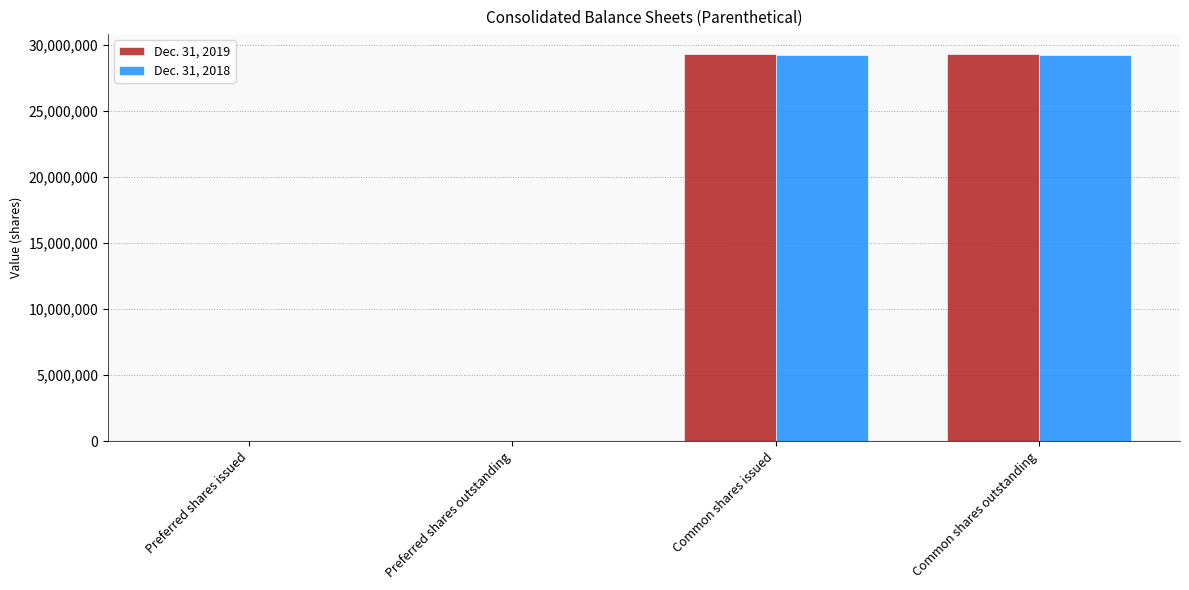

Is it true that Dec. 31, 2019 equals 29339061 at Common shares issued?

True